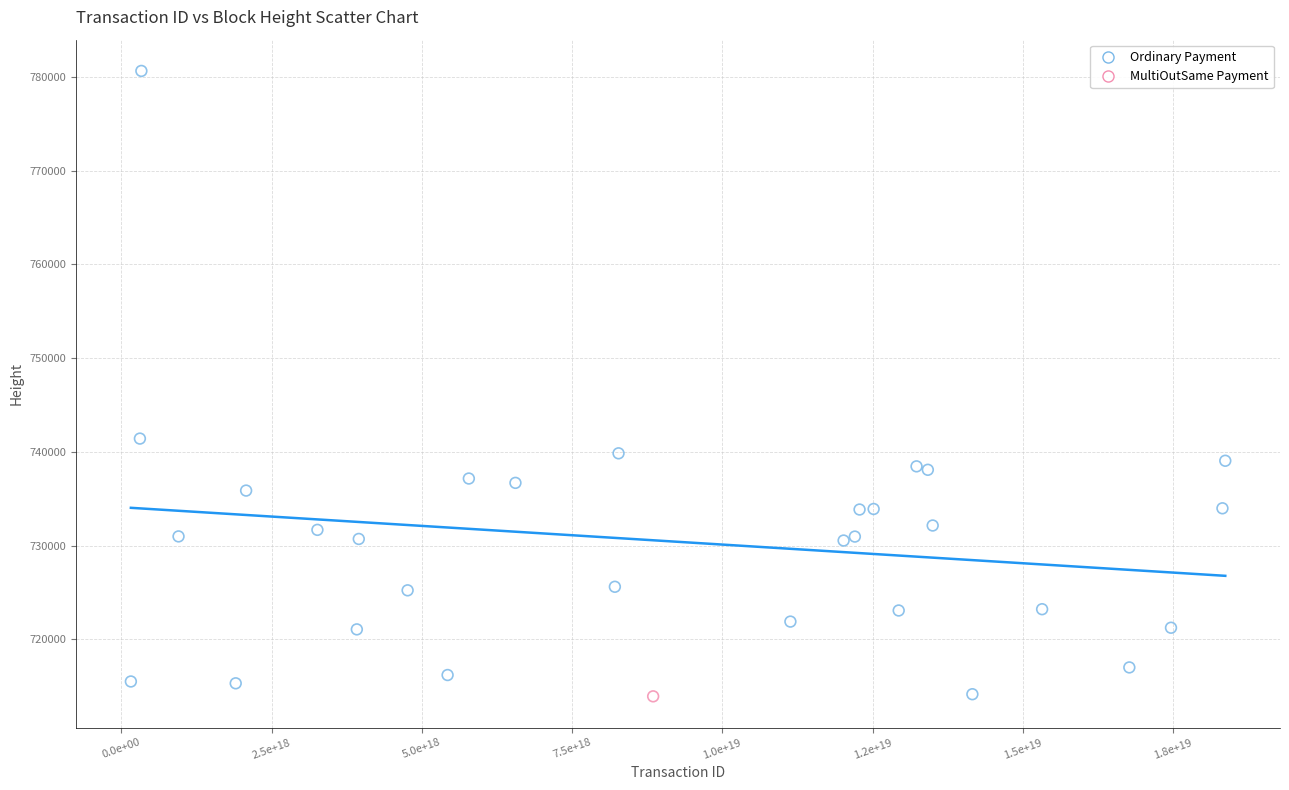

What are all the series names shown in the legend?

Ordinary Payment, MultiOutSame Payment